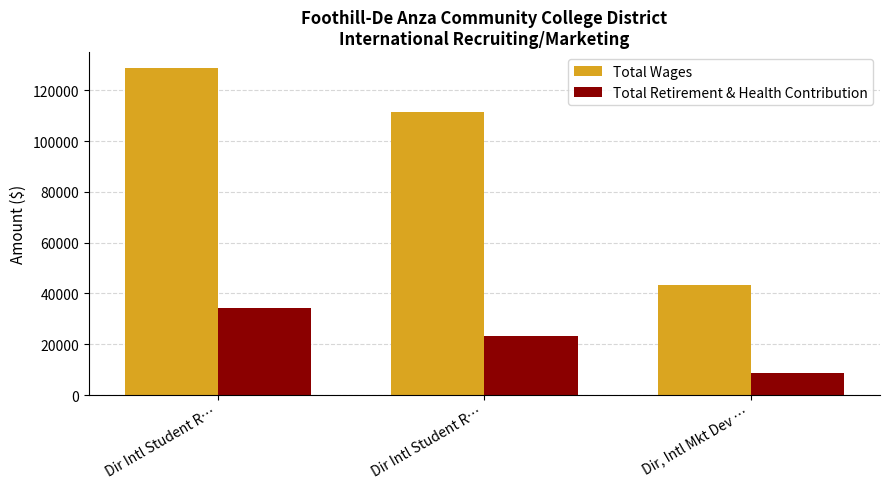

How many groups of bars are there?

3